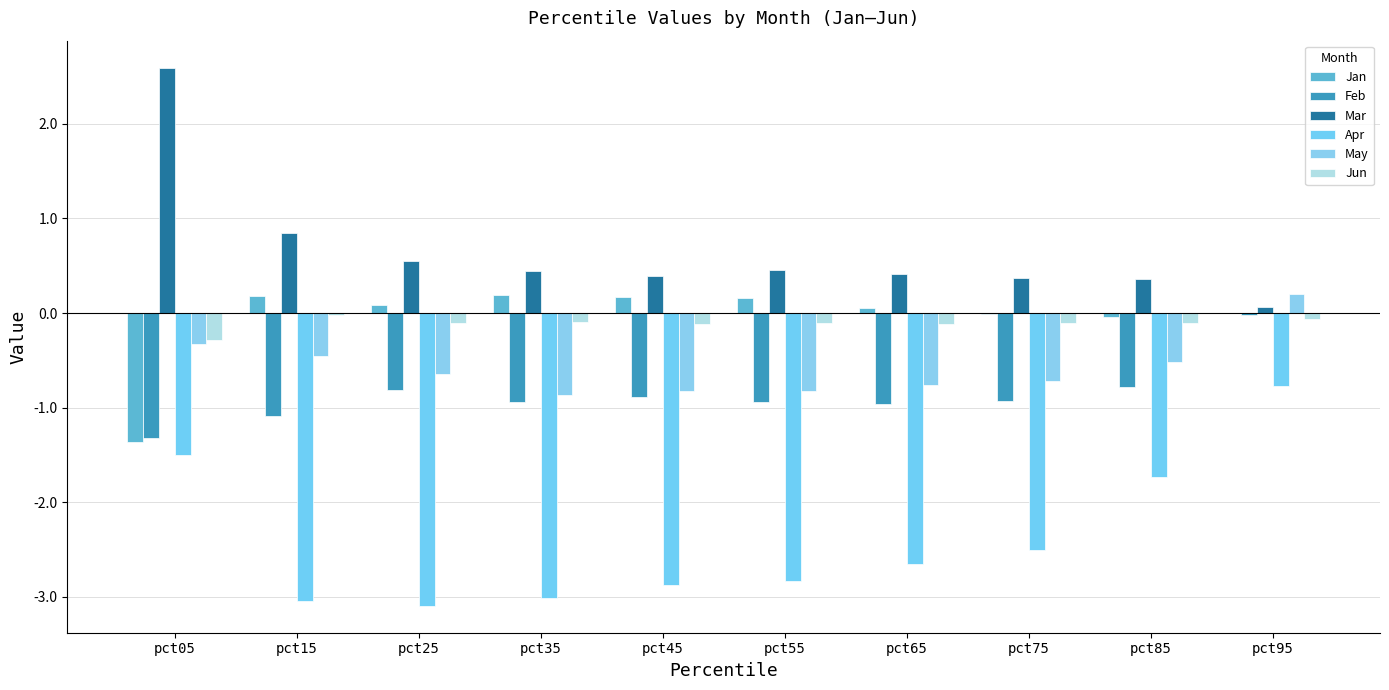

Which has a higher value, pct25 or pct05?

pct25